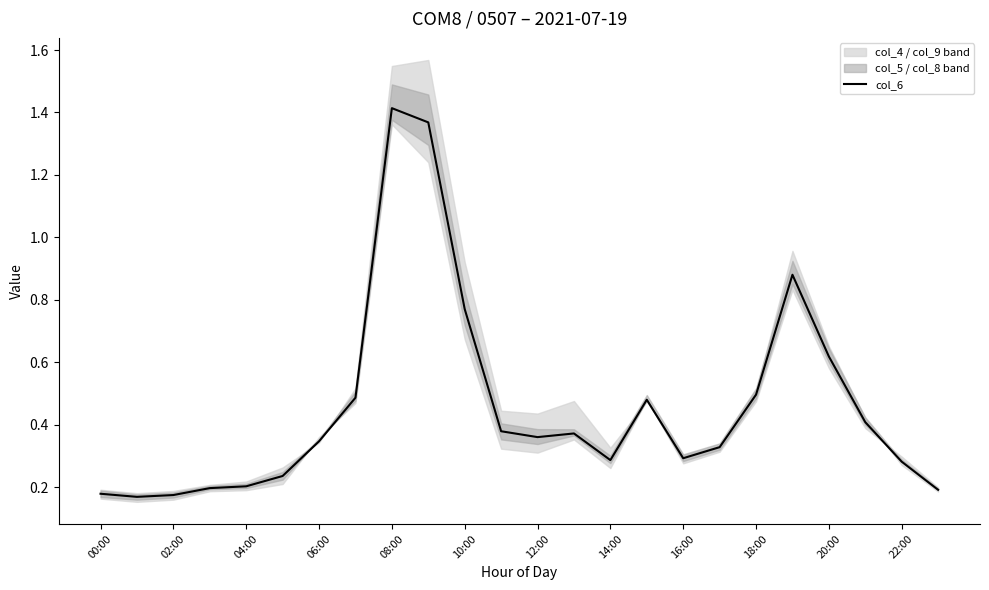

What is the difference between the second highest and minimum values?

1.2